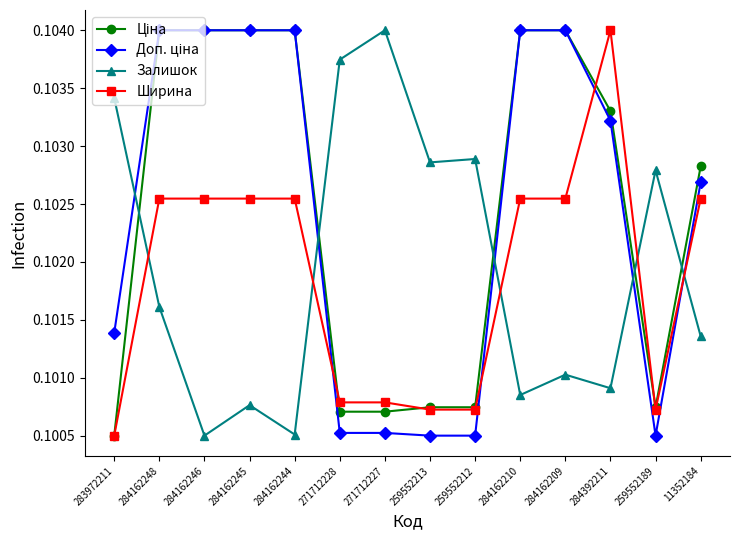

The Залишок series shows 0.2 at 284162209. True or false?

False